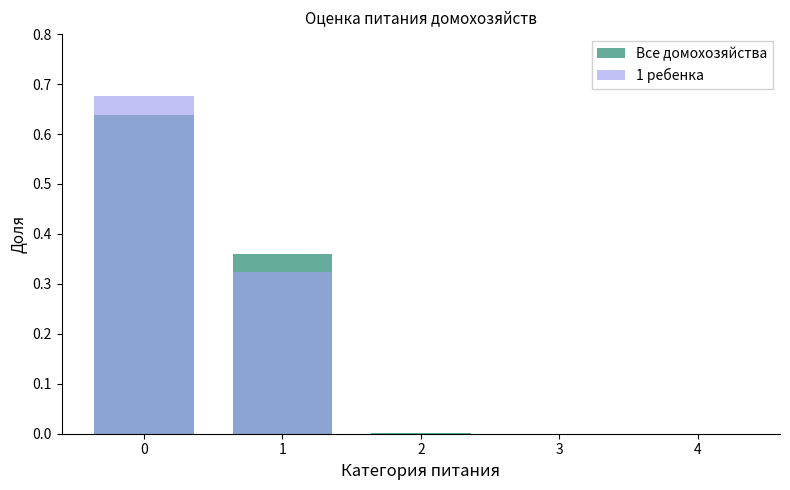

How many series are shown in this chart?

2